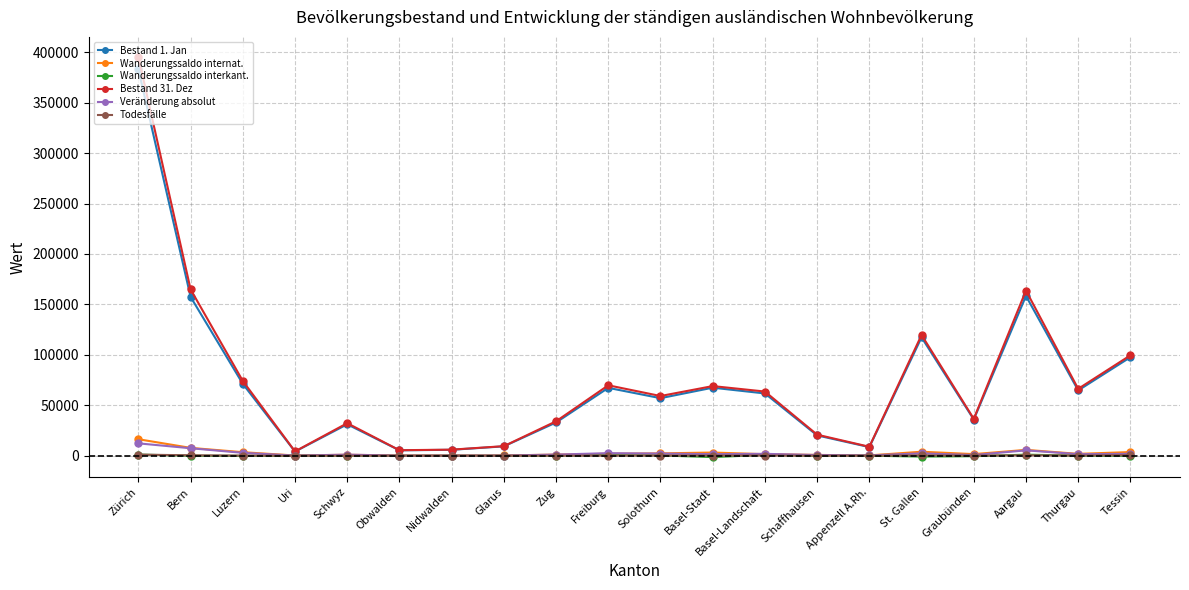

What is the value of the Bestand 1. Jan point at the 20th from the left?

97658